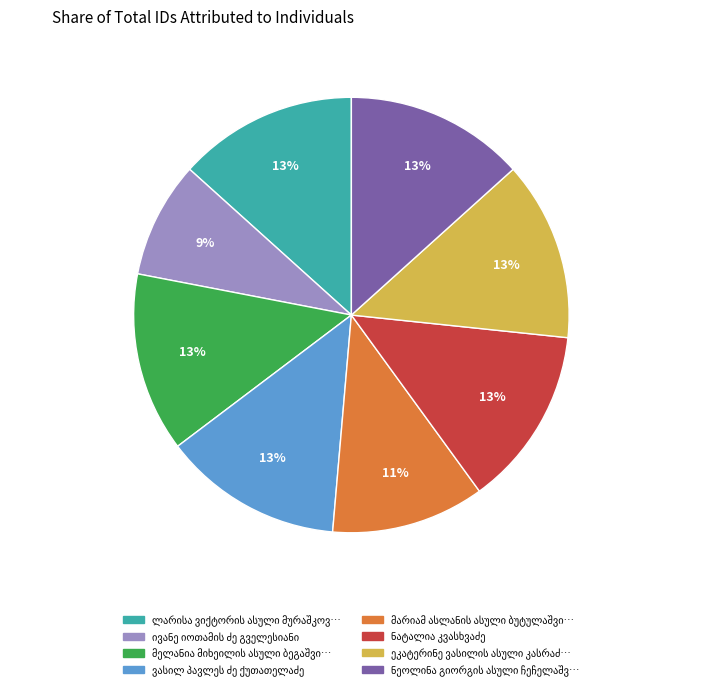

To the nearest percent, what is the average slice percentage?

12%